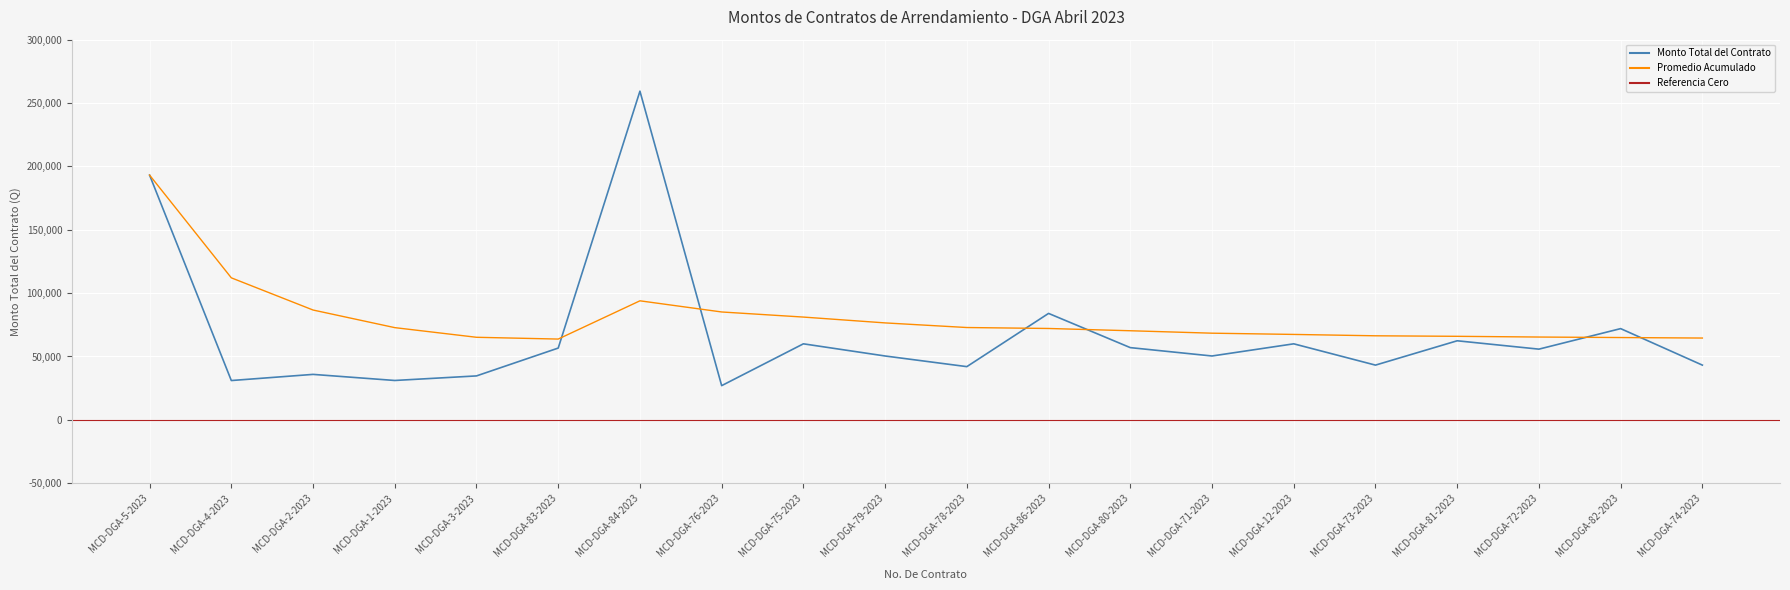

List the labels in order of value, largest first.

MCD-DGA-84-2023, MCD-DGA-5-2023, MCD-DGA-86-2023, MCD-DGA-82-2023, MCD-DGA-81-2023, MCD-DGA-75-2023, MCD-DGA-12-2023, MCD-DGA-80-2023, MCD-DGA-83-2023, MCD-DGA-72-2023, MCD-DGA-79-2023, MCD-DGA-71-2023, MCD-DGA-73-2023, MCD-DGA-74-2023, MCD-DGA-78-2023, MCD-DGA-2-2023, MCD-DGA-3-2023, MCD-DGA-1-2023, MCD-DGA-4-2023, MCD-DGA-76-2023